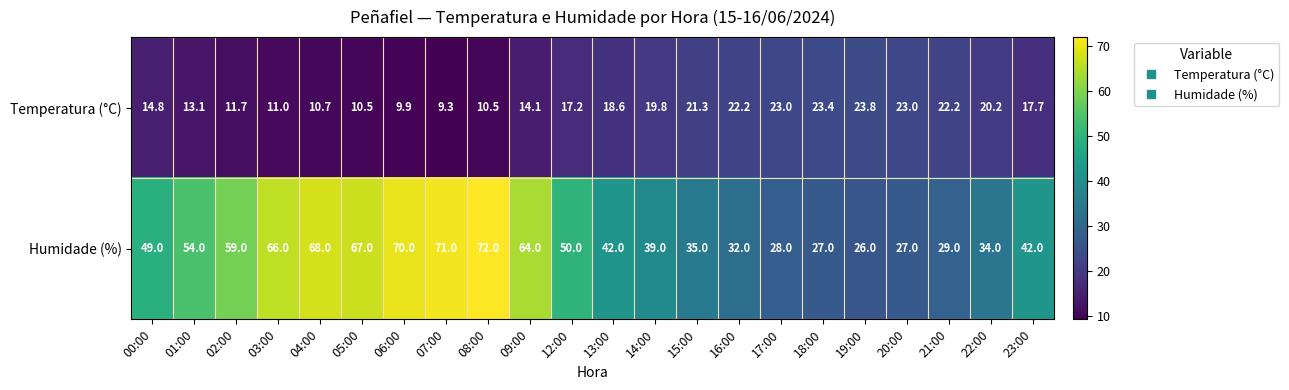

Which series has the largest total across all categories?

Humidade (%)